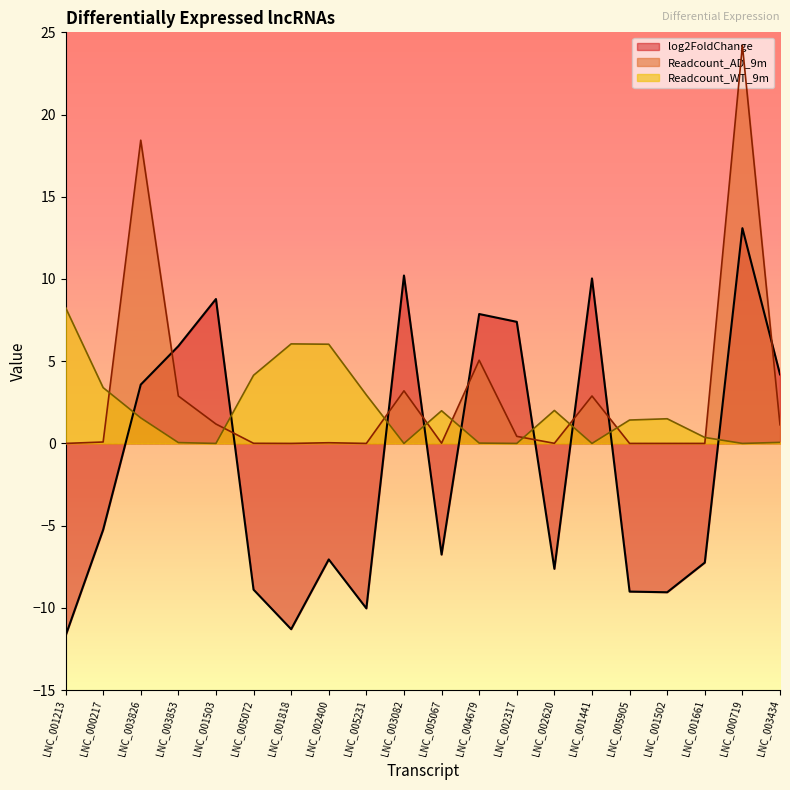

Count the number of data series in this chart.

3